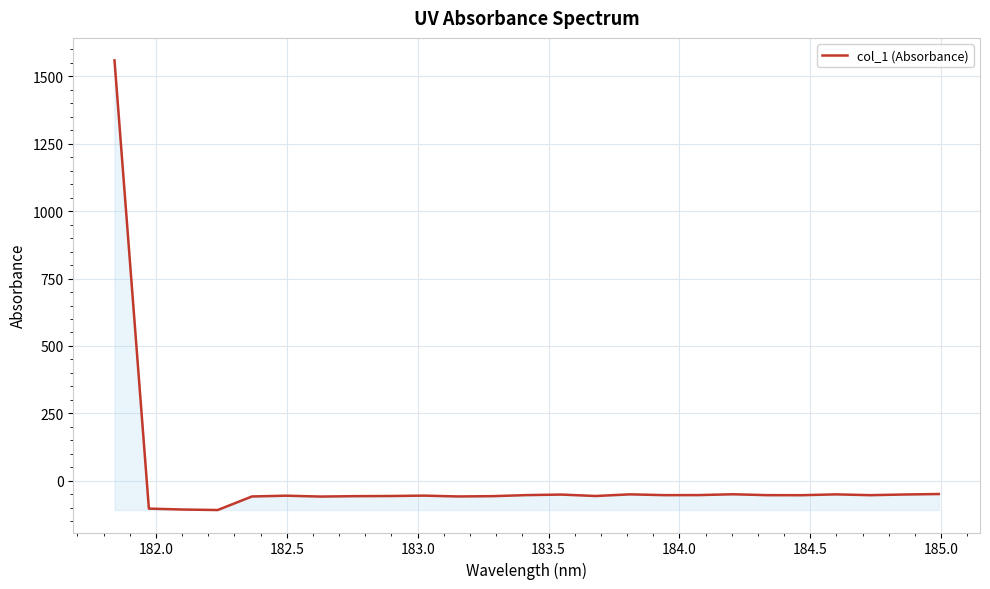

What is the difference between the maximum and minimum values?

1668.0